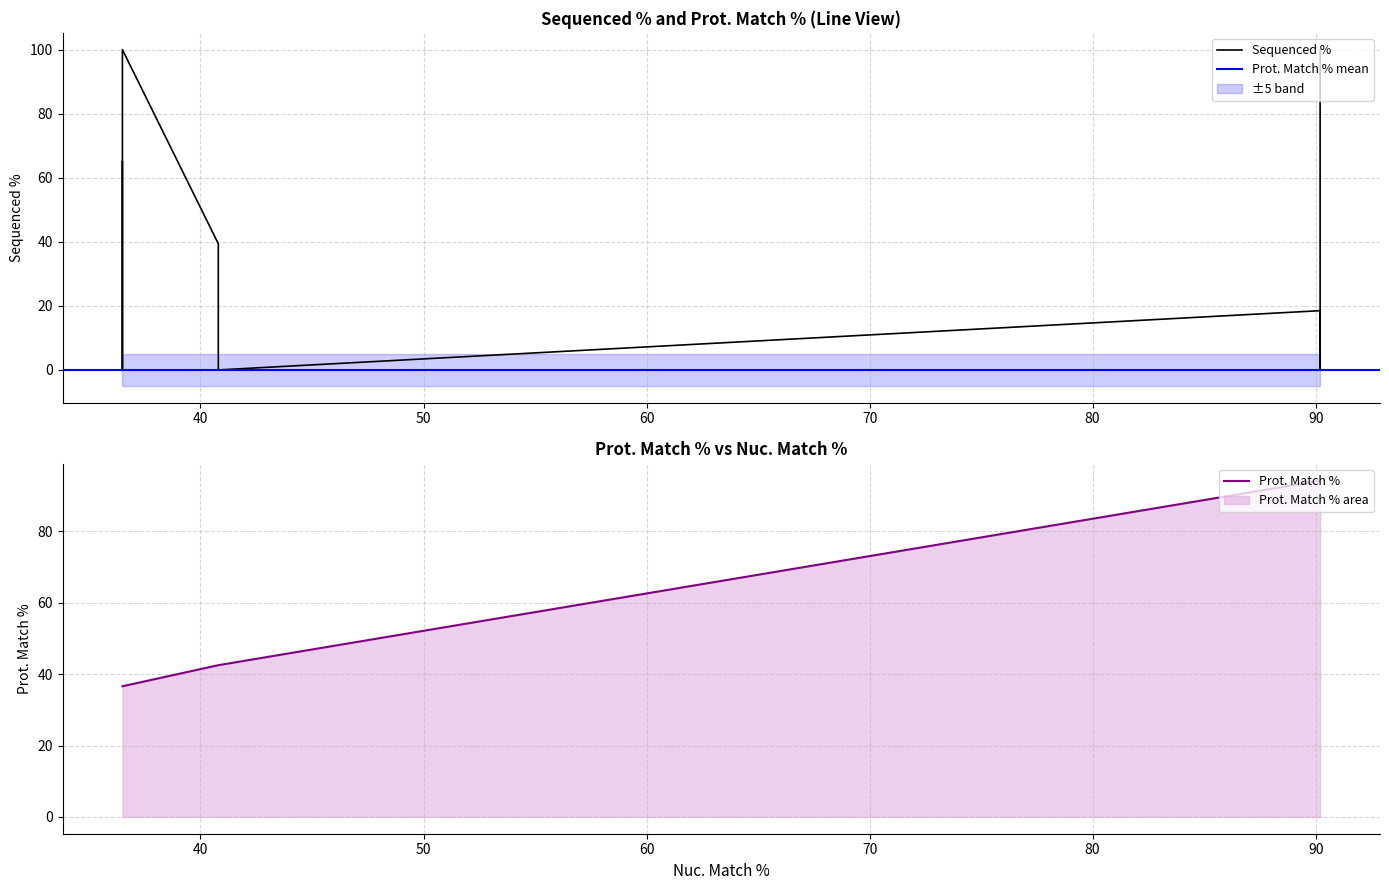

List the labels in order of Sequenced % value, smallest first.

90.2, 40.8, 40.8, 36.5, 90.2, 40.8, 36.5, 90.2, 36.5